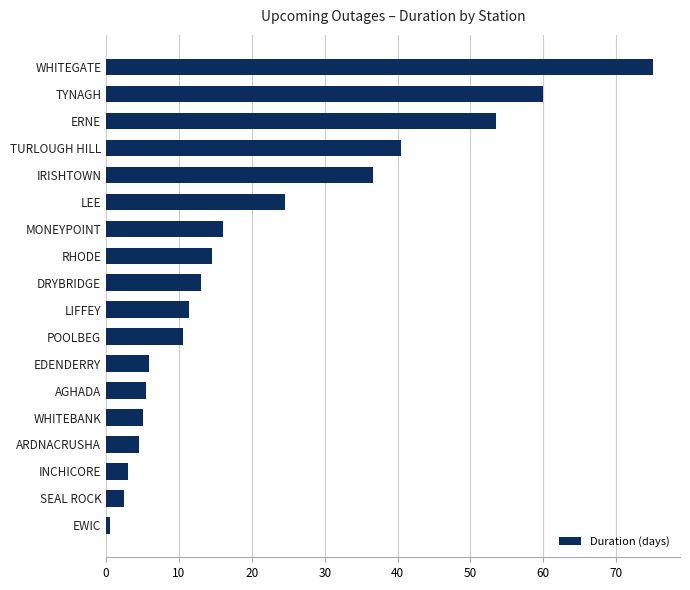

Does the chart contain any negative values?

No